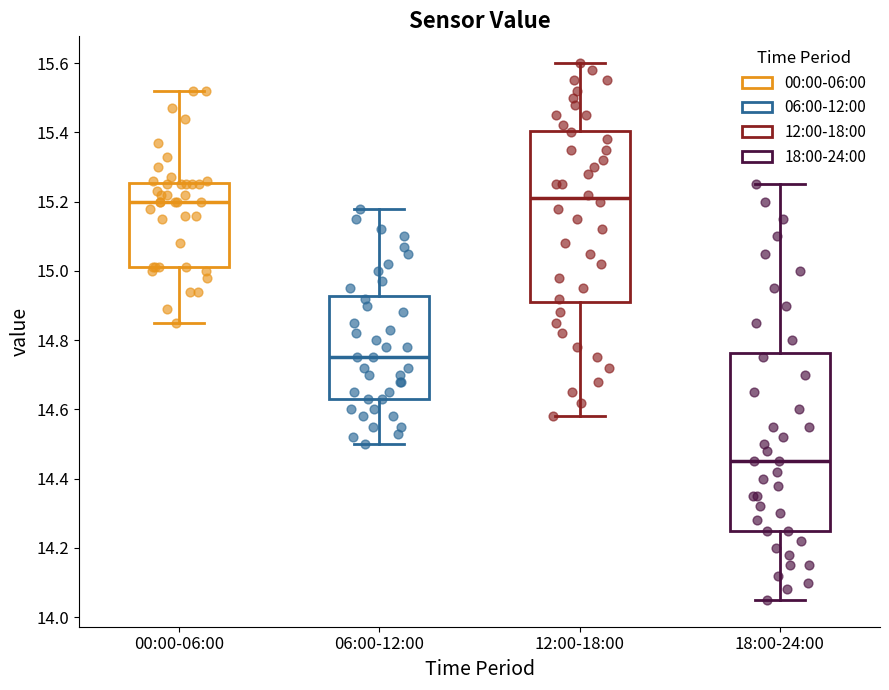

Which box has the lowest median line?

18:00-24:00